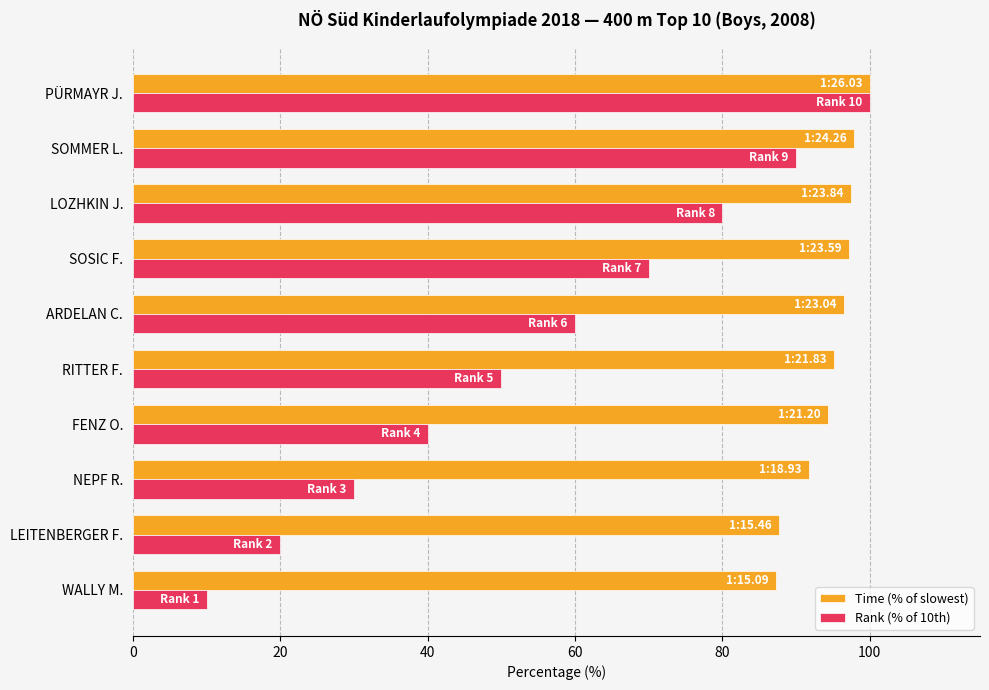

Rank the series by their average value, from lowest to highest.

Rank (% of 10th), Time (% of slowest)